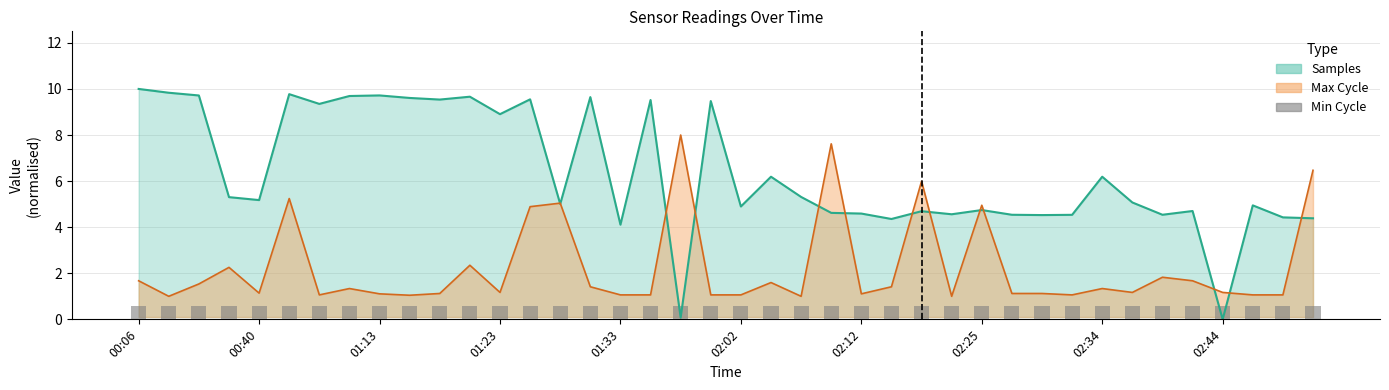

Reading left to right, transcribe all the data shown in this chart.

Samples: 00:06=10.0	00:33=9.8	00:35=9.7	00:38=5.3	00:40=5.2	00:57=9.8	01:05=9.4	01:08=9.7	01:13=9.7	01:15=9.6	01:18=9.5	01:20=9.7	01:23=8.9	01:25=9.5	01:28=5.0	01:30=9.6	01:33=4.1	01:41=9.5	01:47=0.1	02:00=9.5	02:02=4.9	02:04=6.2	02:07=5.3	02:09=4.6	02:12=4.6	02:15=4.4	02:17=4.7	02:19=4.6	02:25=4.7	02:27=4.5	02:29=4.5	02:32=4.5	02:34=6.2	02:37=5.1	02:39=4.5	02:42=4.7	02:44=0.0	02:47=4.9	02:49=4.4	02:51=4.4
Max_cycle: 00:06=1.7	00:33=1.0	00:35=1.5	00:38=2.3	00:40=1.1	00:57=5.2	01:05=1.1	01:08=1.3	01:13=1.1	01:15=1.0	01:18=1.1	01:20=2.3	01:23=1.2	01:25=4.9	01:28=5.0	01:30=1.4	01:33=1.1	01:41=1.1	01:47=8.0	02:00=1.1	02:02=1.1	02:04=1.6	02:07=1.0	02:09=7.6	02:12=1.1	02:15=1.4	02:17=6.0	02:19=1.0	02:25=5.0	02:27=1.1	02:29=1.1	02:32=1.1	02:34=1.3	02:37=1.2	02:39=1.8	02:42=1.7	02:44=1.2	02:47=1.1	02:49=1.1	02:51=6.5